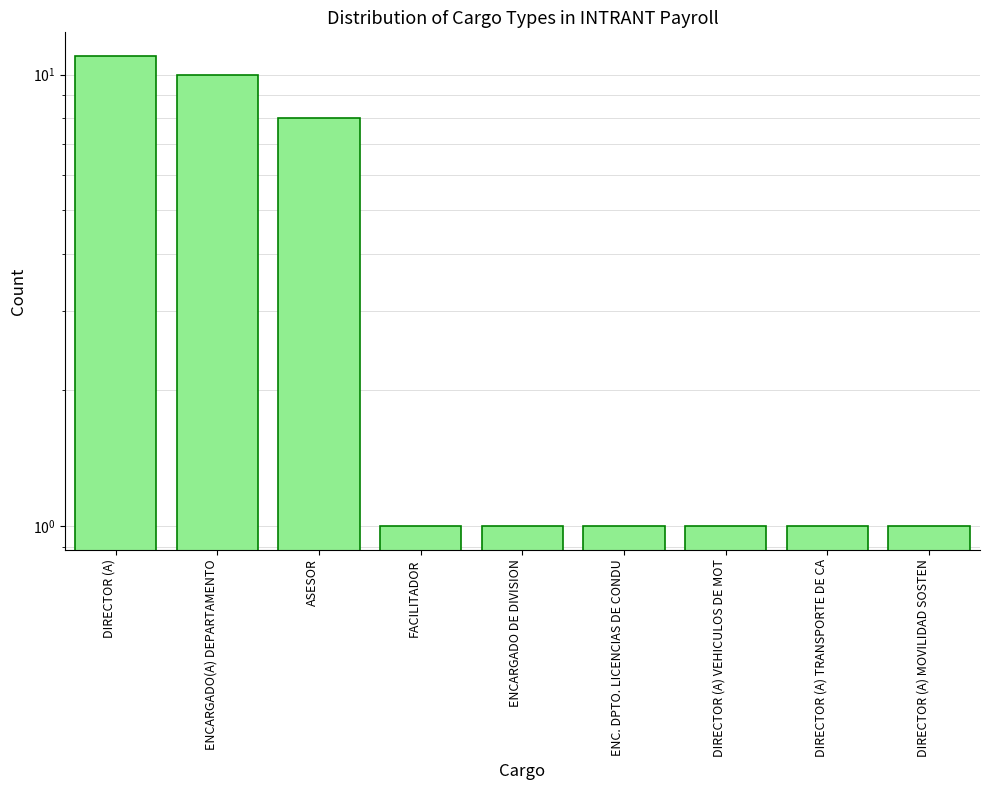

How many distinct data groups are displayed?

1